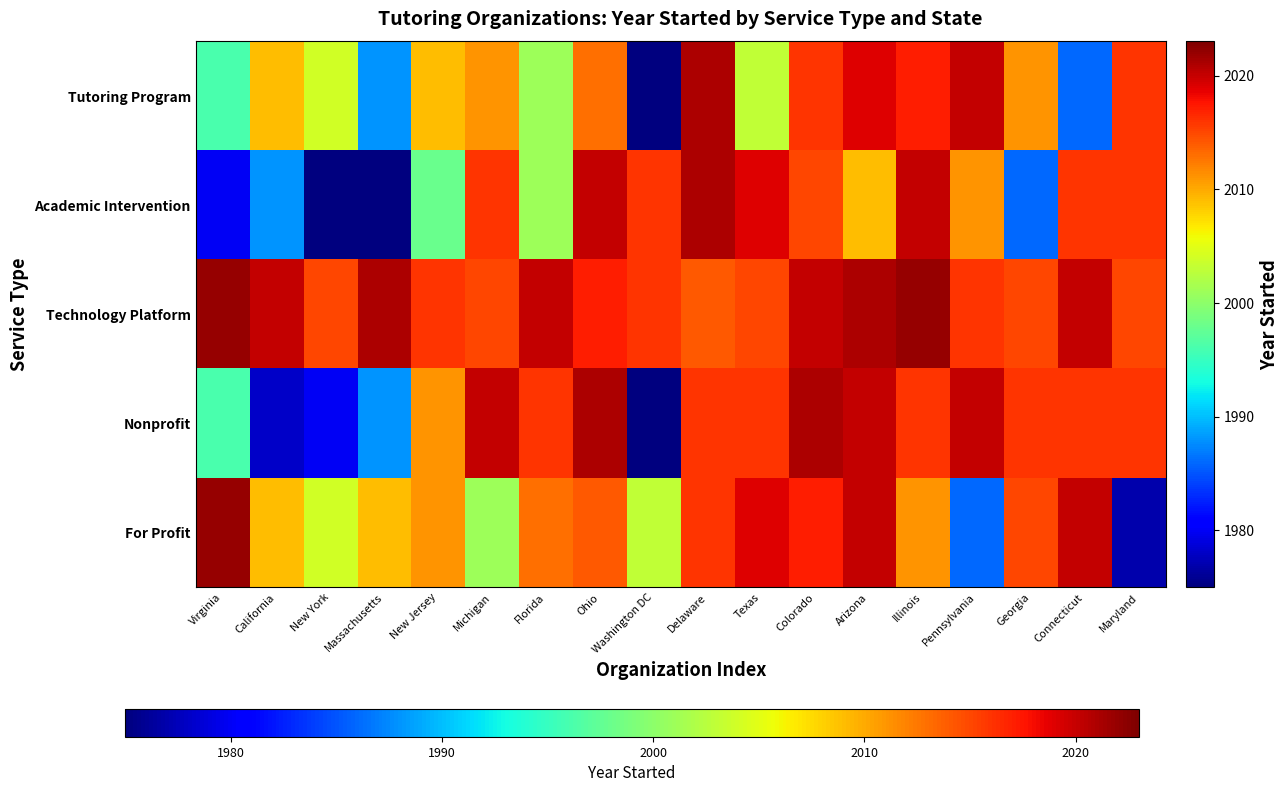

At how many categories does at least one series exceed 1949?

18